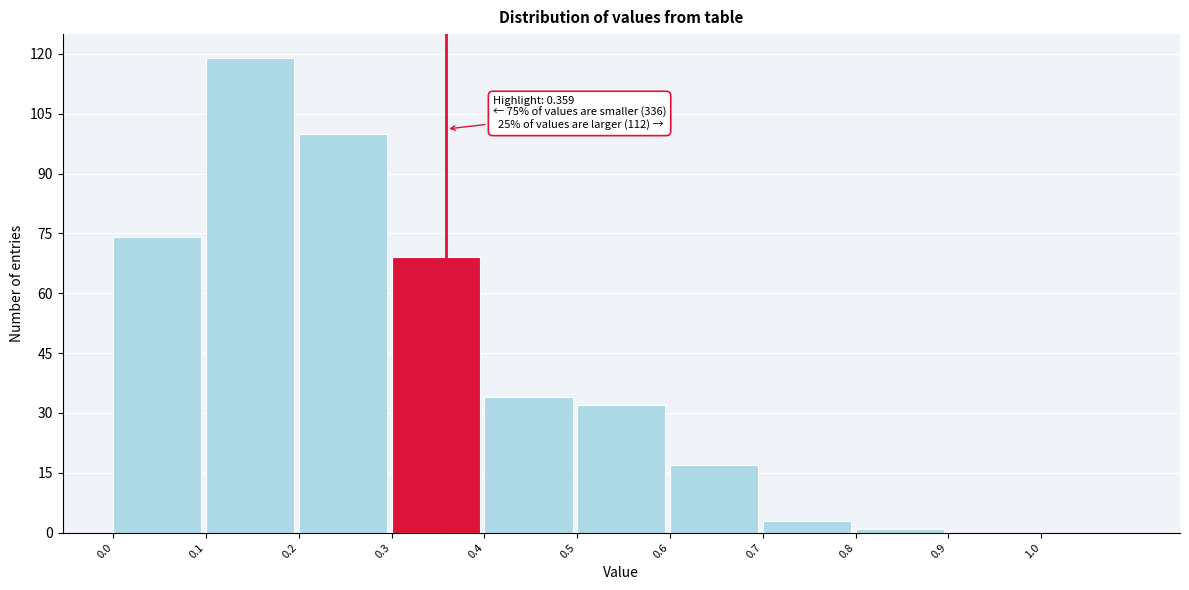

Over which range of the x-axis is the bar tallest?

0.1 to 0.2